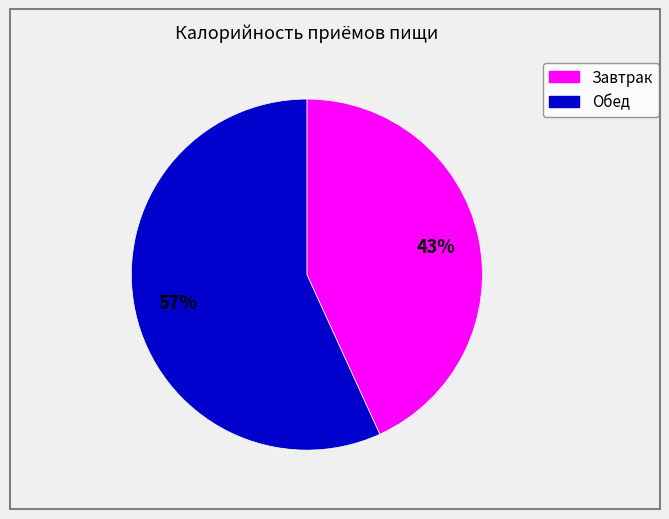

Between Обед and Завтрак, which is larger?

Обед